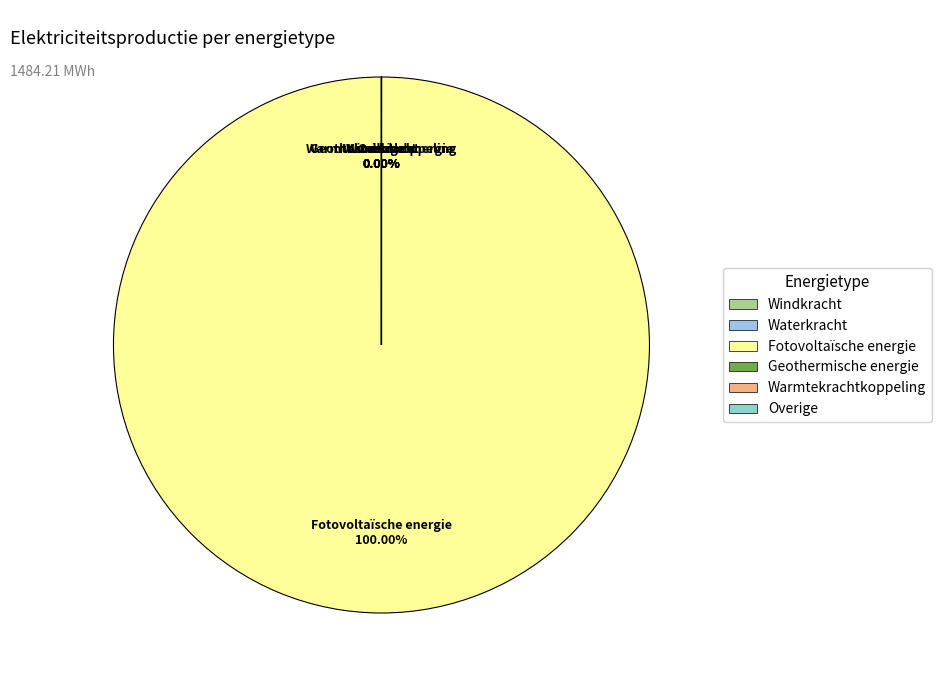

Between Overige and Geothermische energie, which is larger?

Overige